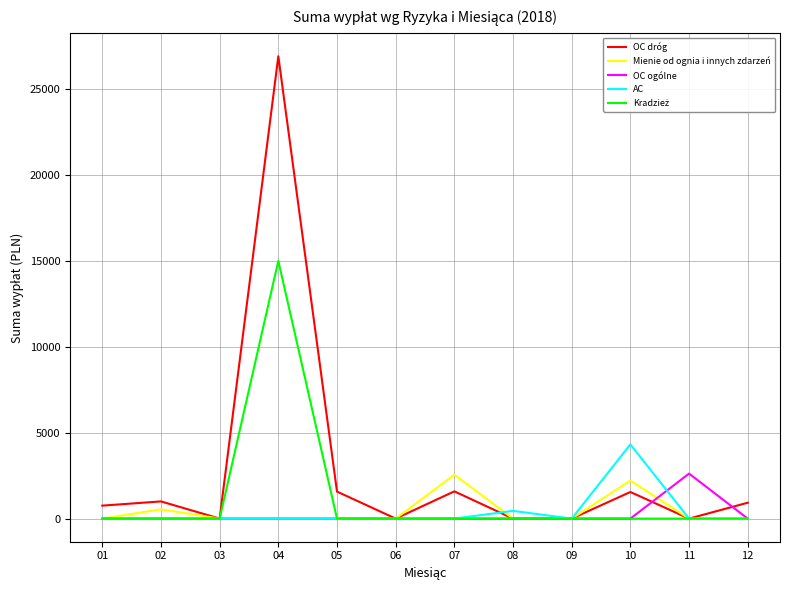

Which series has the widest spread of values?

OC dróg